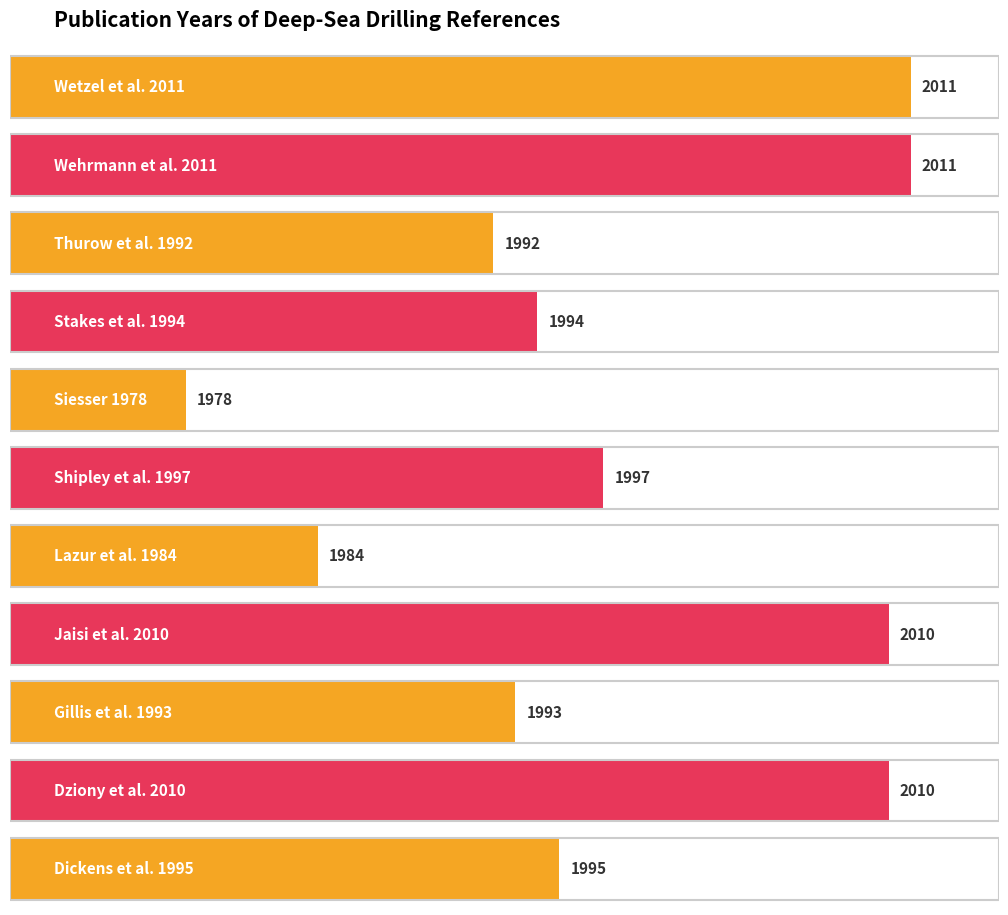

At which label is the value closest to 1994?

Stakes et al. 1994